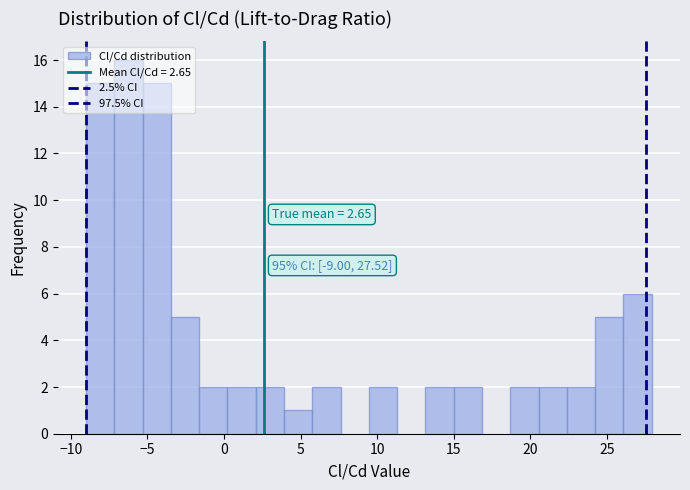

Around what value on the x-axis is the tallest bar? Give the approximate position of its centre, as read against the axis.

-6.0